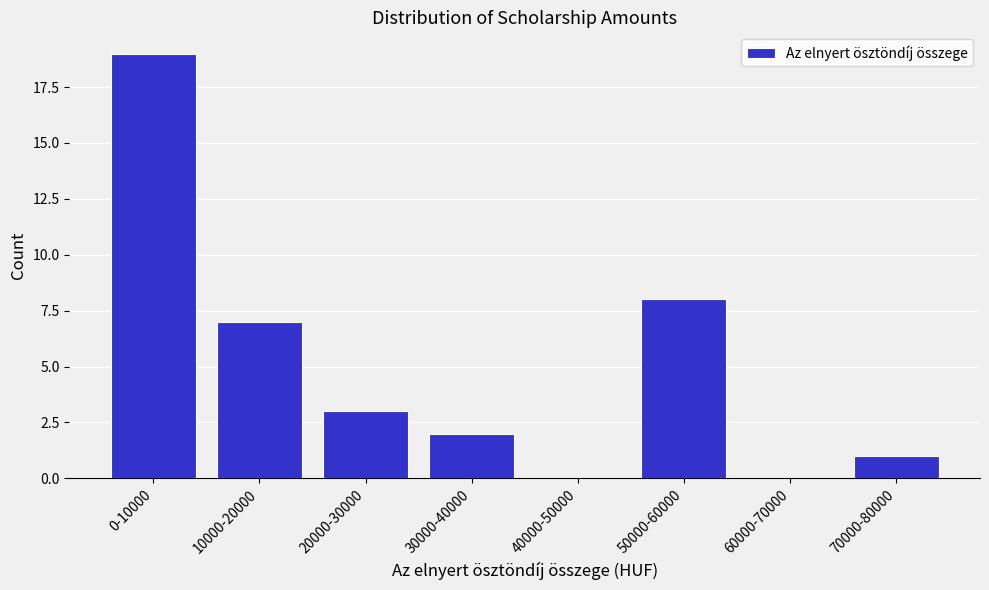

Reading right to left, transcribe all the data shown in this chart.

70000-80000=1	60000-70000=0	50000-60000=8	40000-50000=0	30000-40000=2	20000-30000=3	10000-20000=7	0-10000=19